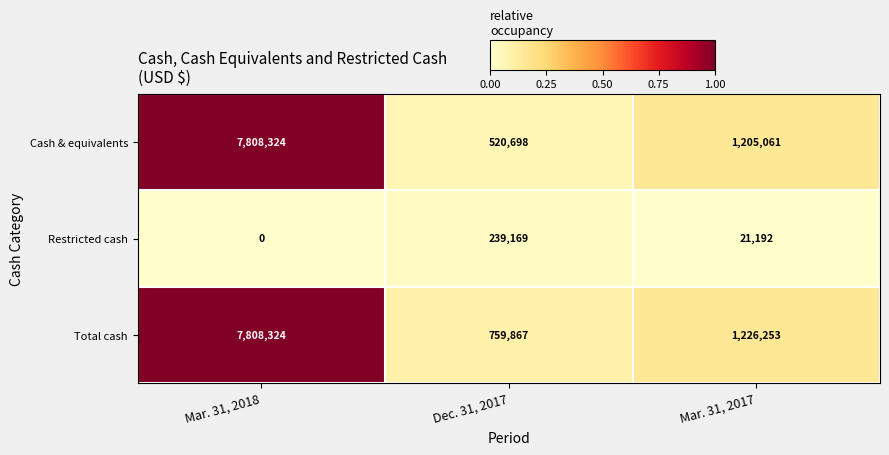

What is the average value of the Cash & equivalents series?

3178028